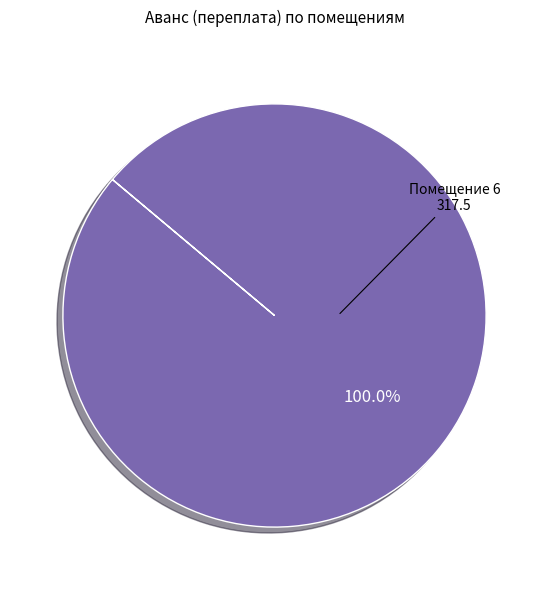

Is there any slice that represents more than half of the pie?

Yes